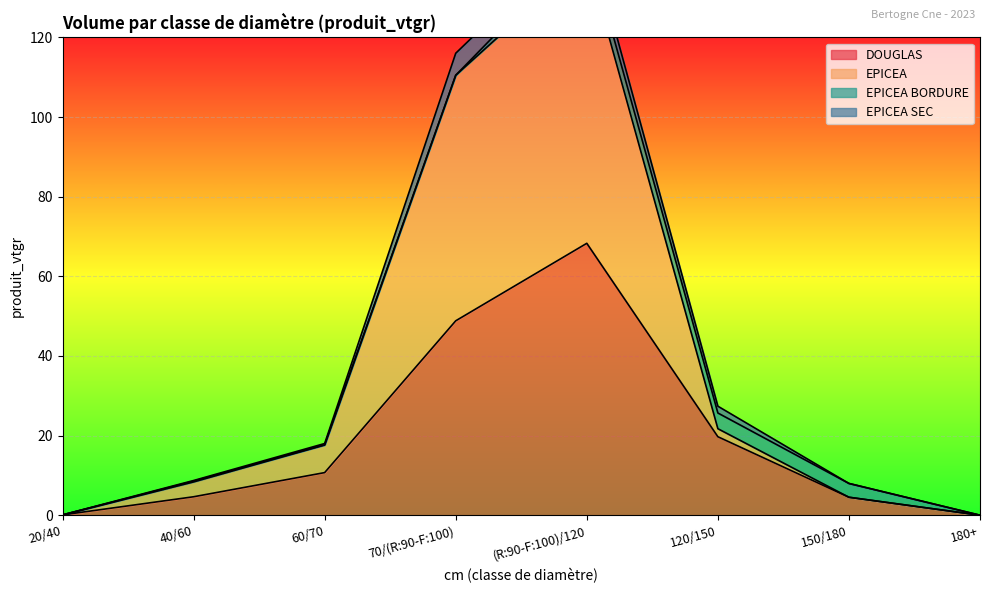

True or false: EPICEA and DOUGLAS intersect in this chart.

False